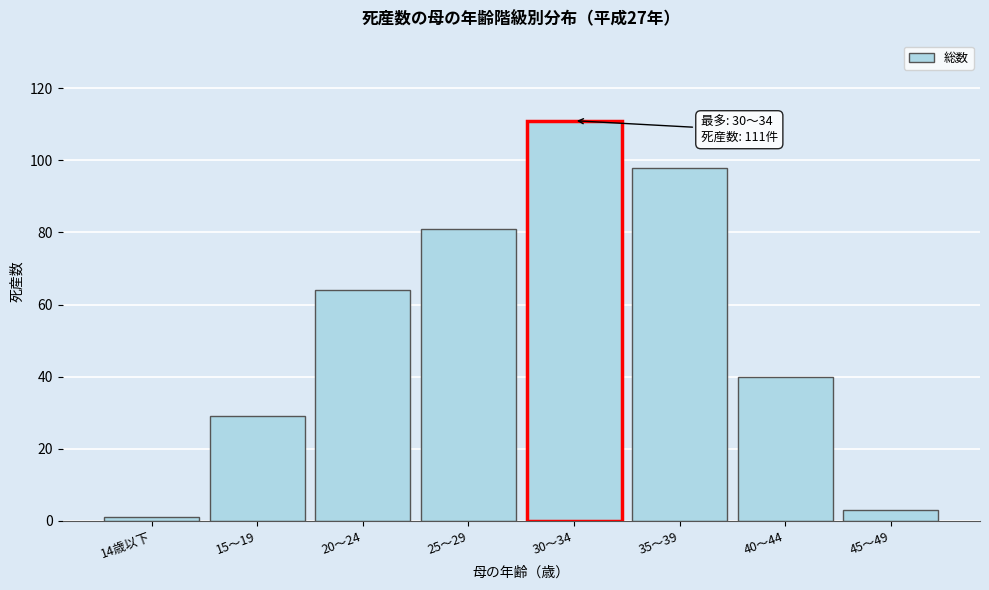

Reading right to left, list all the values displayed in this chart.

3	40	98	111	81	64	29	1